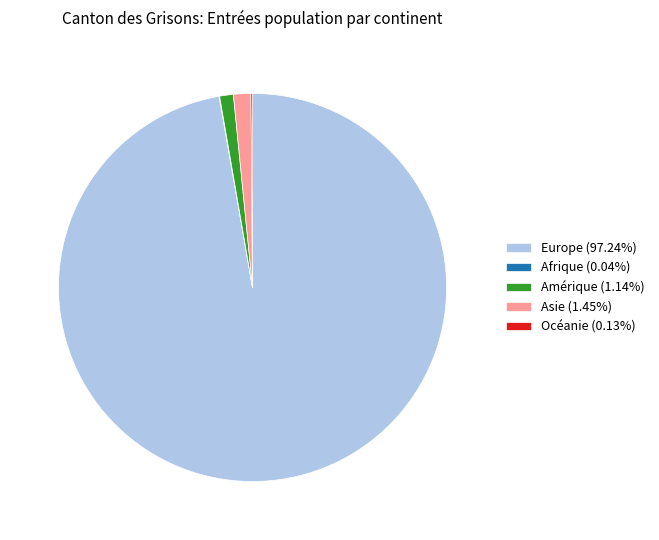

Does any single category account for the majority?

Yes